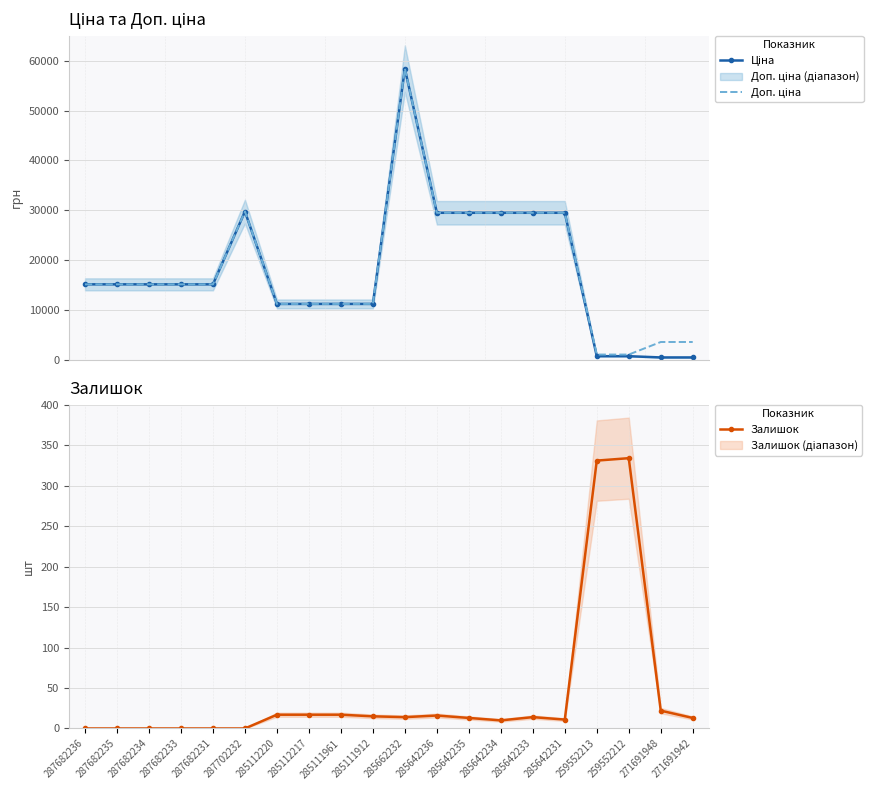

True or false: Залишок and Ціна intersect in this chart.

False